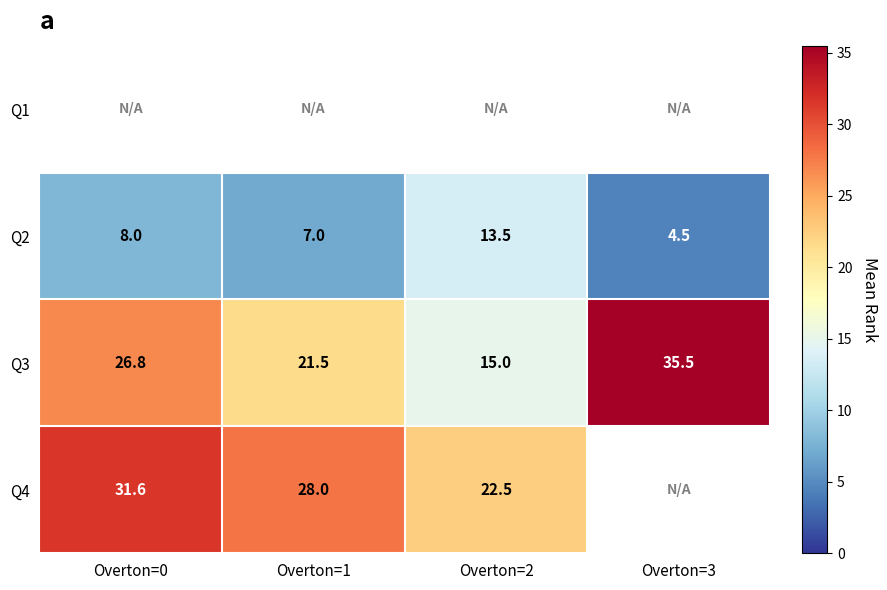

The value of Q2 at Overton=2 is 13.5. True or false?

True